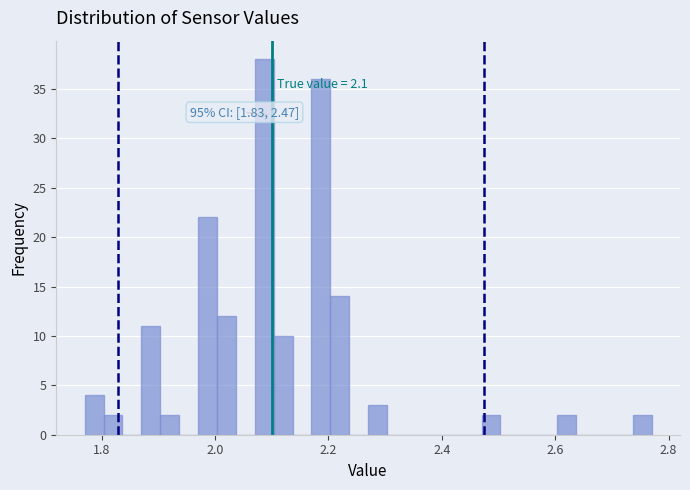

Read against the x-axis, roughly where is the centre of the tallest bar?

2.08